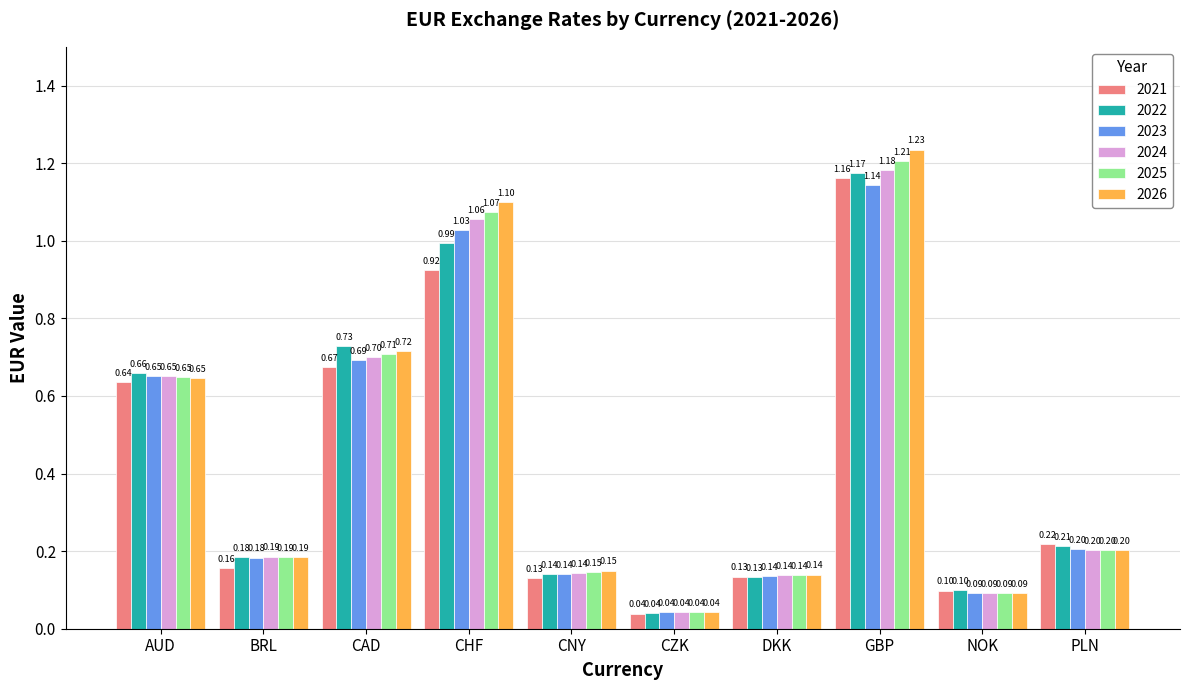

Which label corresponds to the smallest value in the chart?

CZK